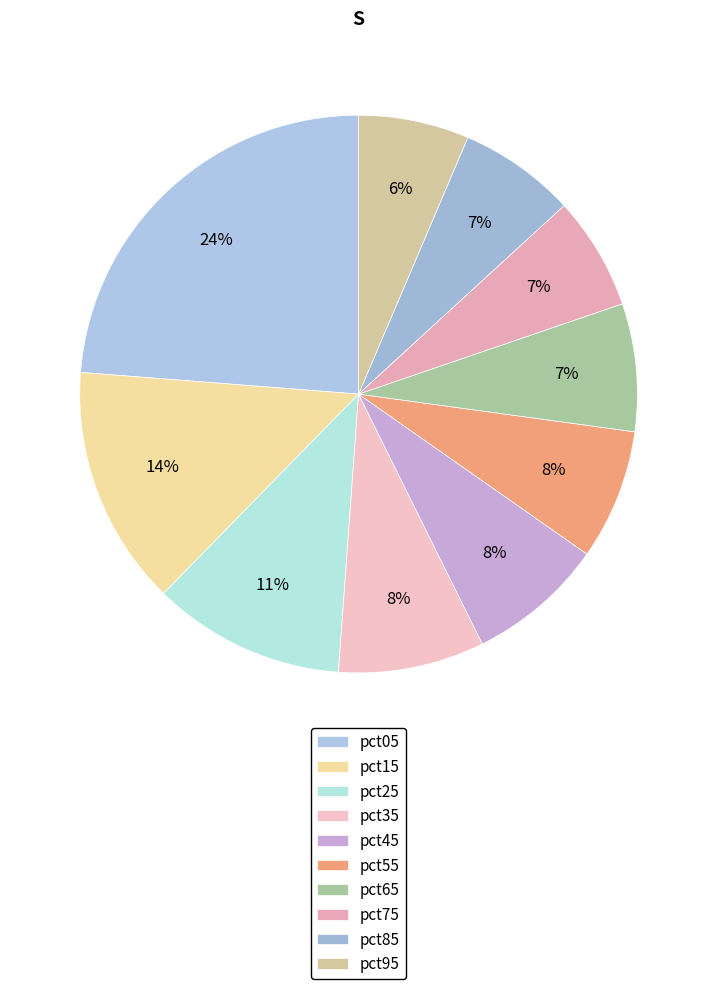

Which category has the biggest portion of the pie?

pct05